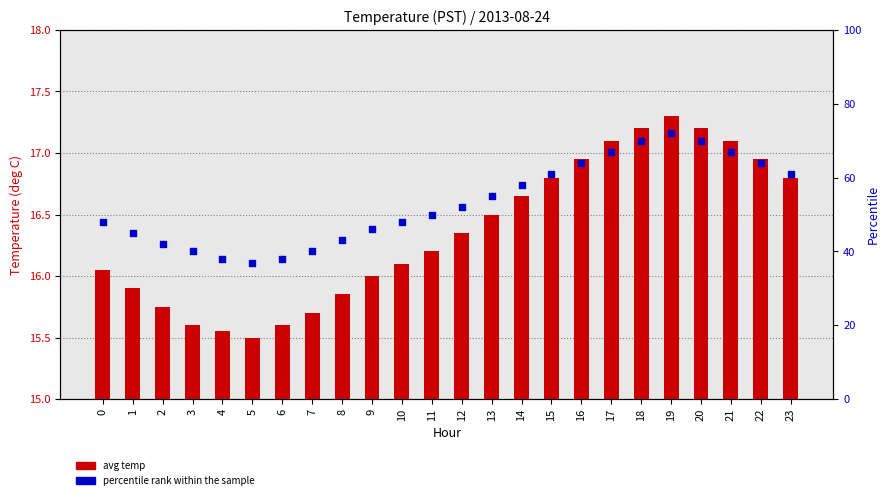

Which series has the widest spread of Y values?

percentile rank